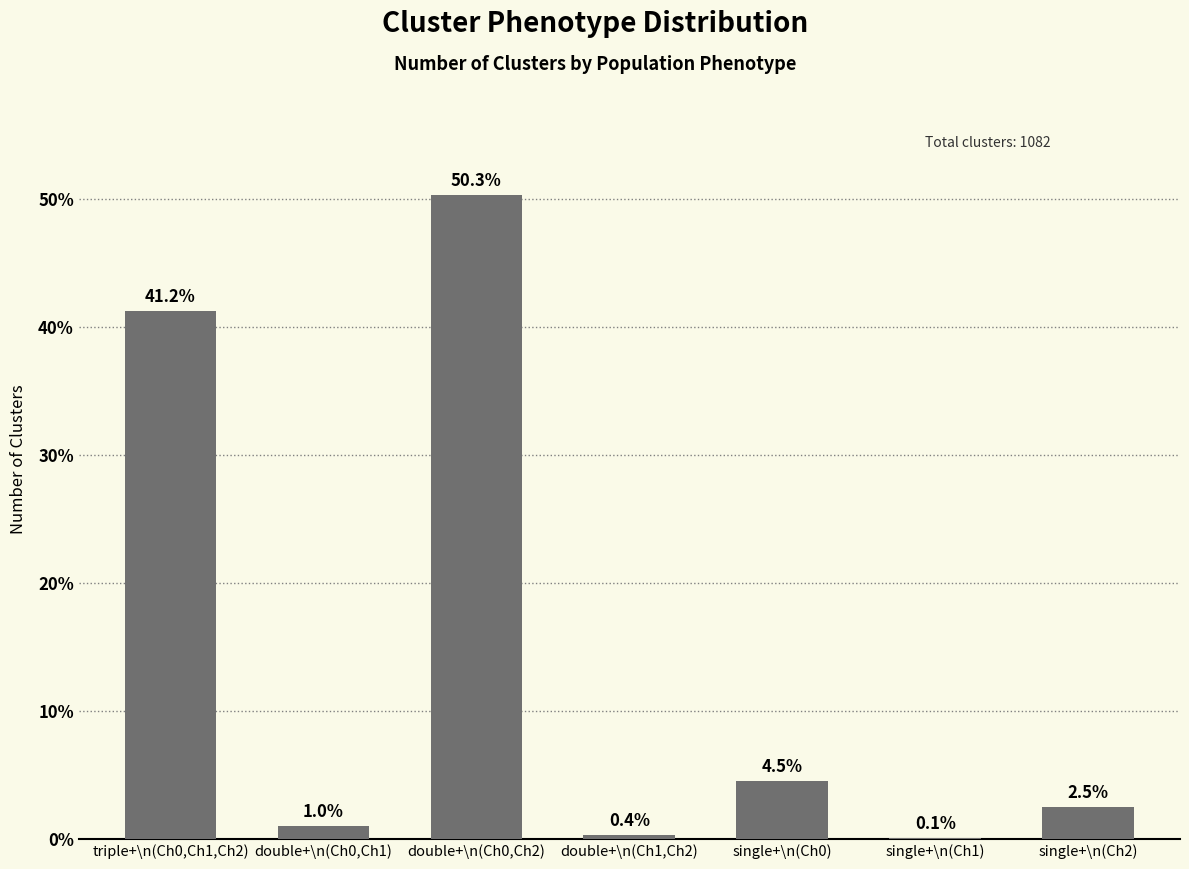

What is the difference between the values at double+\n(Ch0,Ch2) and single+\n(Ch0)?

45.7